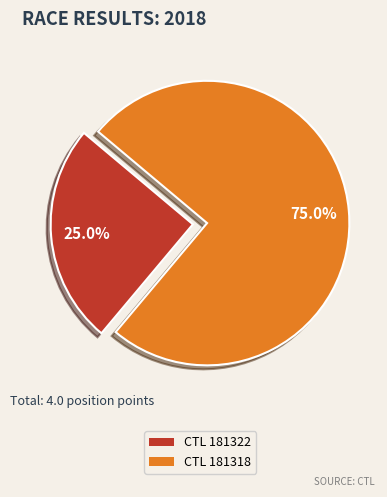

What is the smallest slice in the pie chart?

CTL 181322